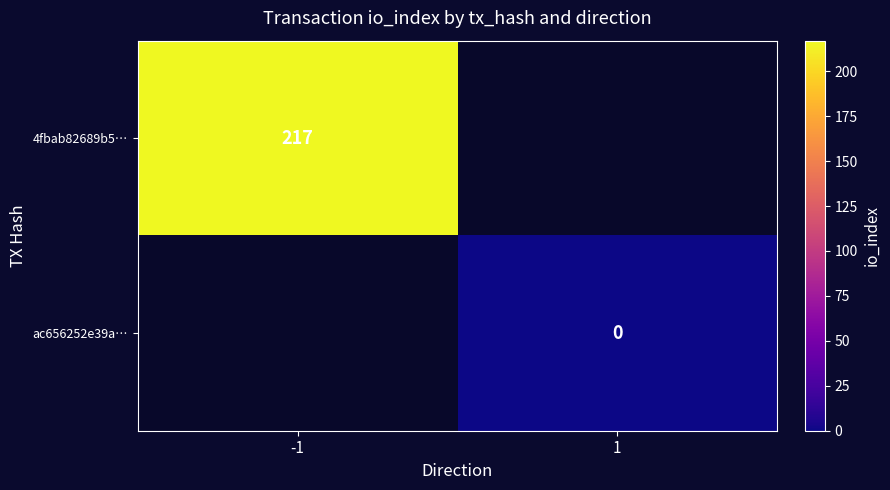

Is it true that 4fbab82689b5… equals 104 at -1?

False